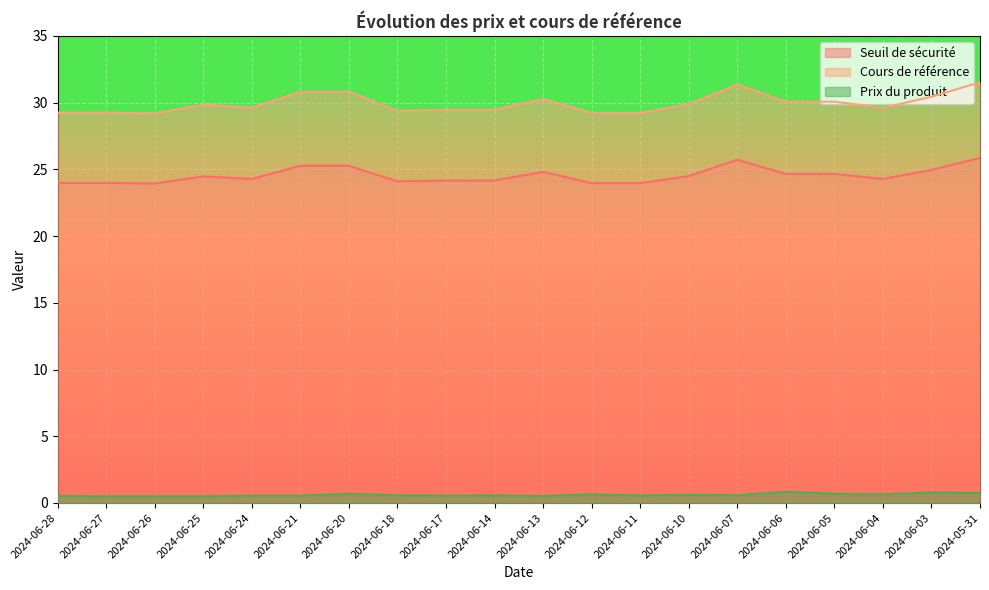

What are all the series names shown in the legend?

Seuil de sécurité, Cours de référence, Prix du produit